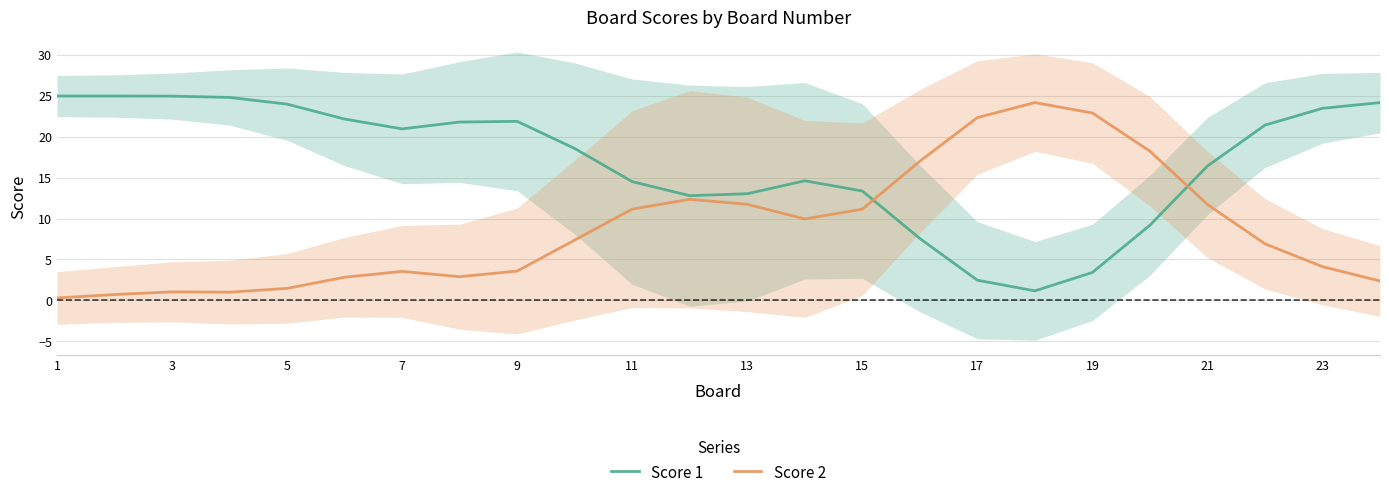

List the series in order of their overall mean, highest first.

Score 1, Score 2